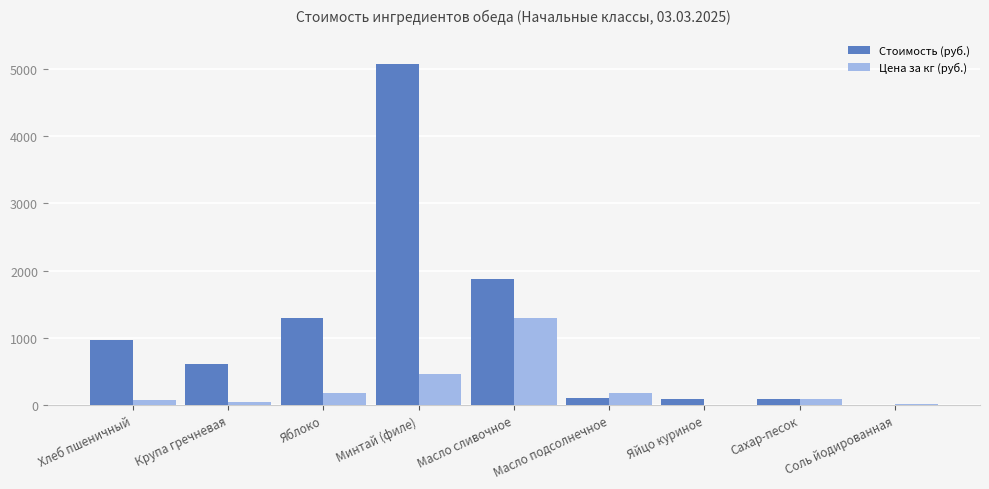

Which category has the highest value in the Цена за кг (руб.) series?

Масло сливочное